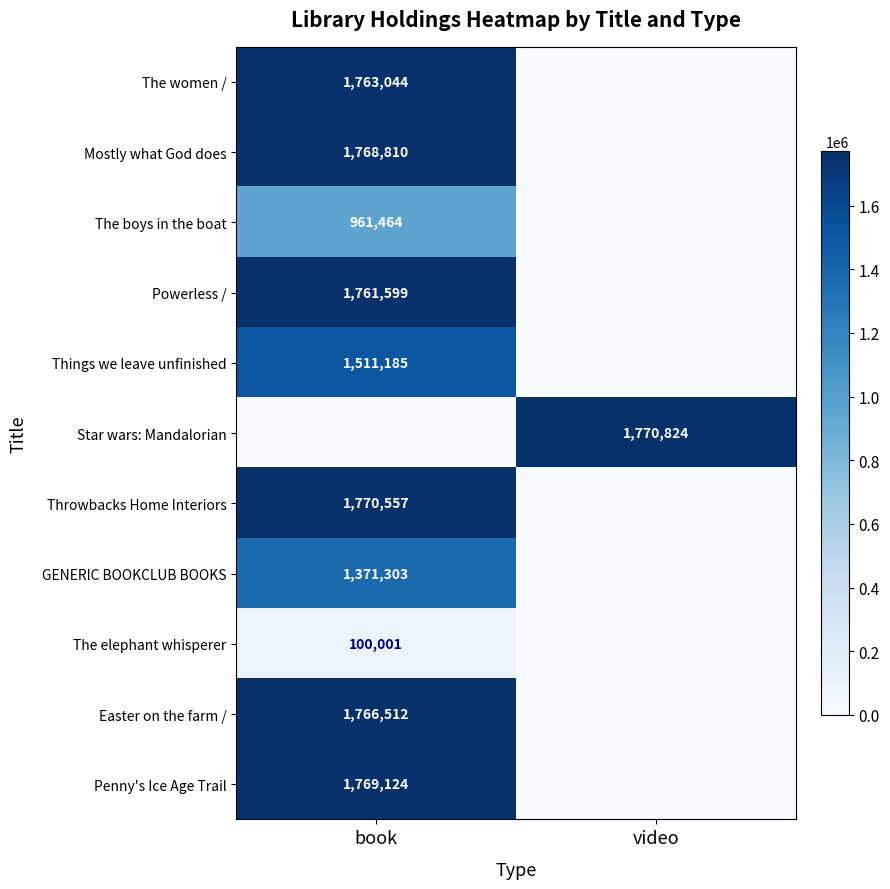

The Mostly what God does series shows 1768810 at book. True or false?

True